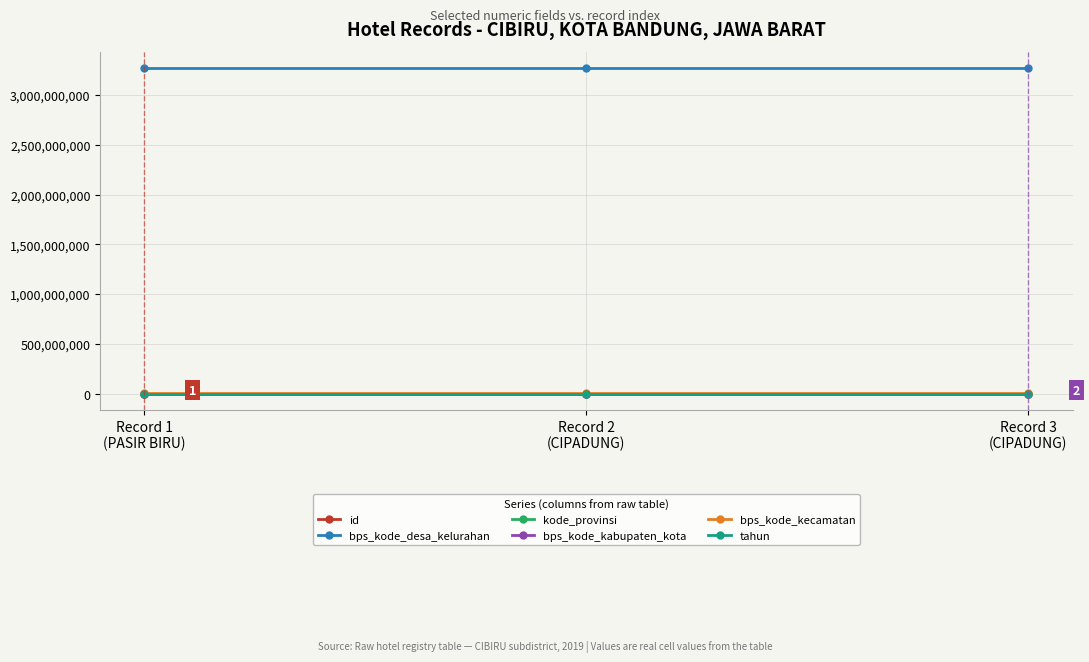

What is the average value of the id series?

2